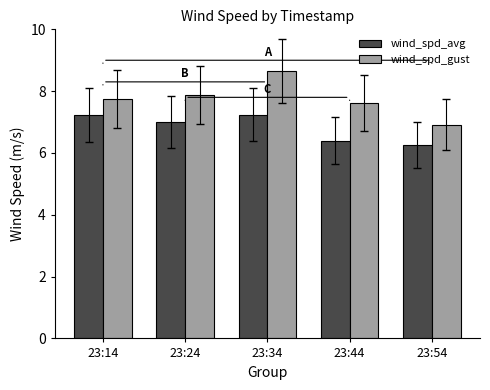

The value of wind_spd_gust at 23:24 is 5.3. True or false?

False